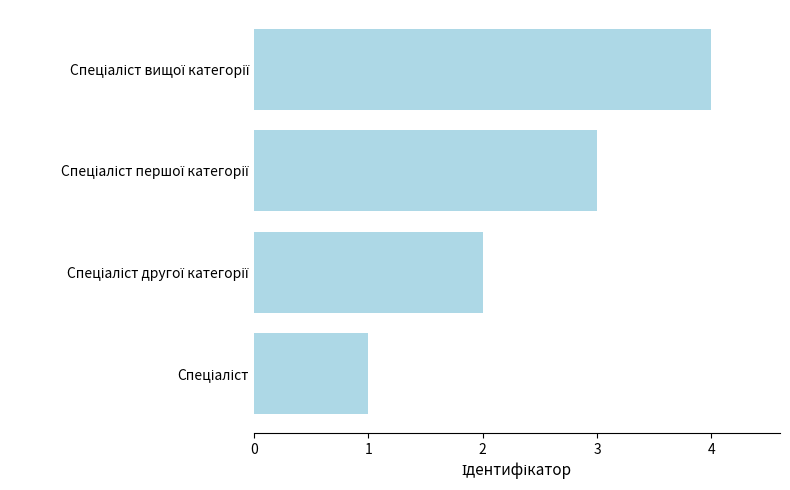

What is the greatest value displayed?

4